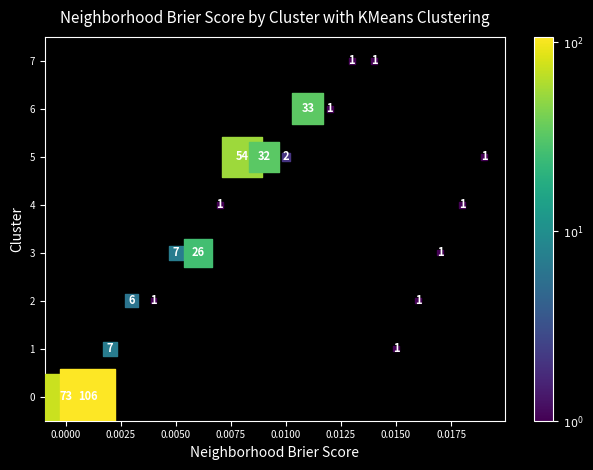

What Y value in the scatter plot is closest to 3?

3